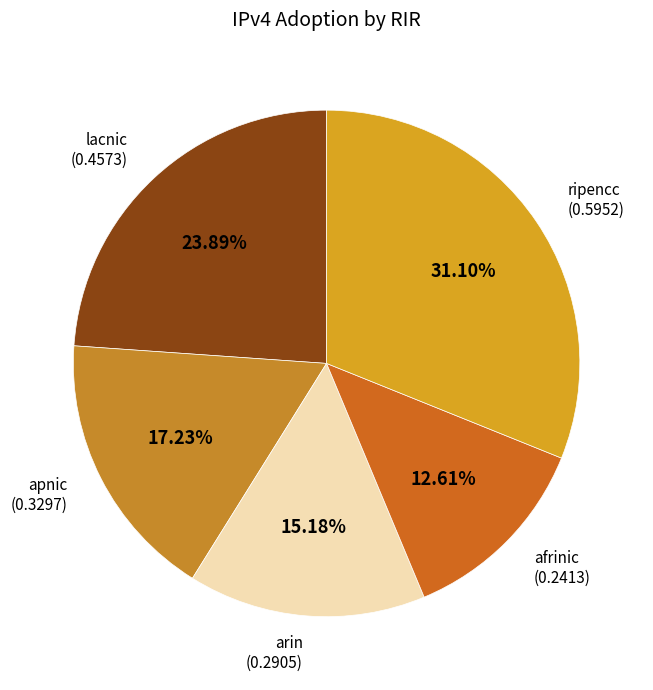

Is there a majority slice in this chart?

No